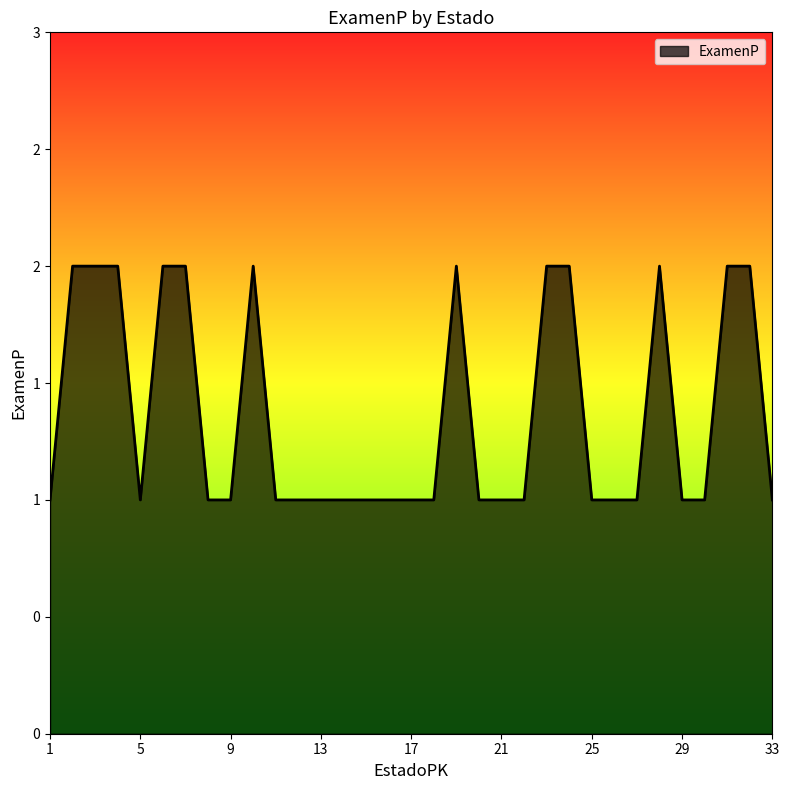

Rank the categories by value from highest to lowest.

2, 3, 4, 6, 7, 10, 19, 23, 24, 28, 31, 32, 1, 5, 8, 9, 11, 12, 13, 14, 15, 16, 17, 18, 20, 21, 22, 25, 26, 27, 29, 30, 33